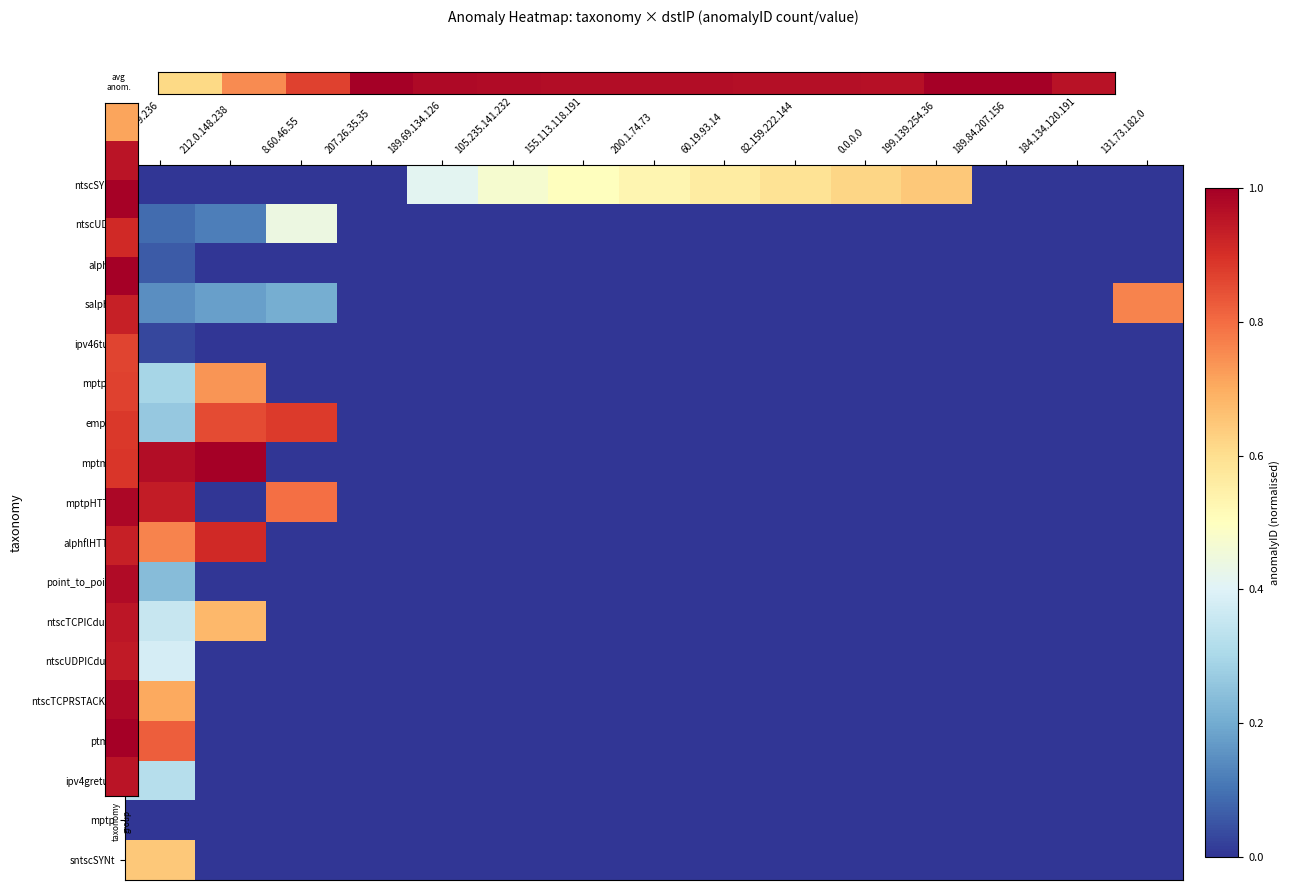

How many distinct data groups are displayed?

18